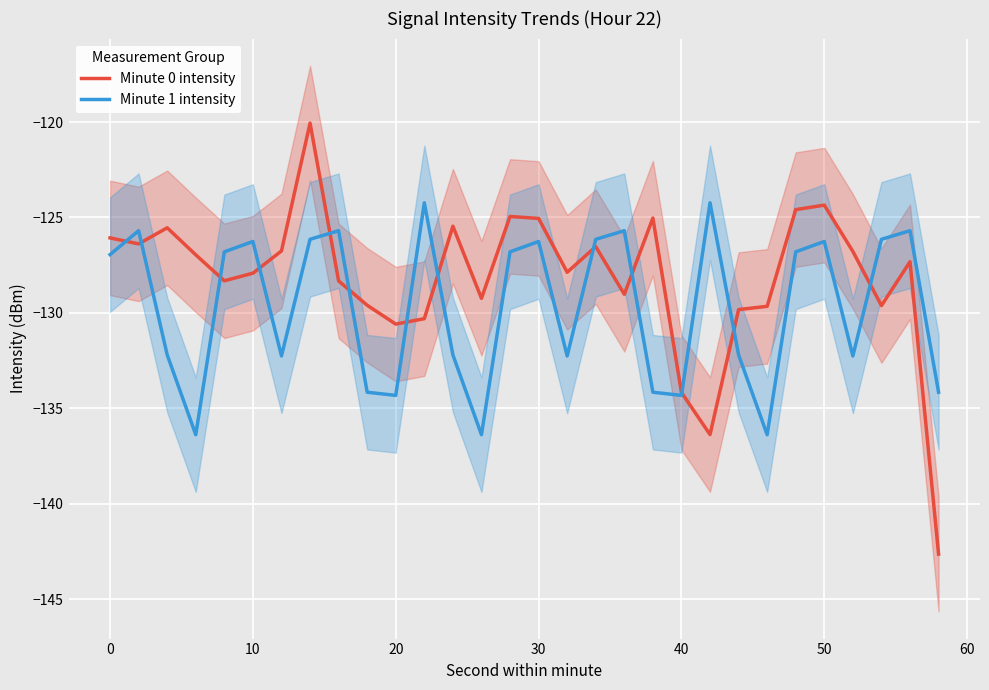

What is the lowest value of the Minute 0 intensity series?

-142.6